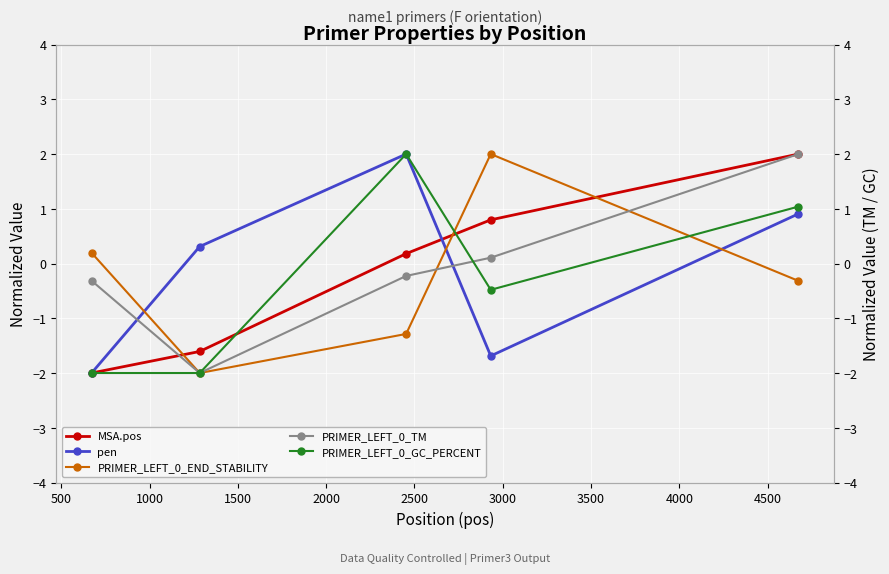

True or false: PRIMER_LEFT_0_END_STABILITY has more than 0 interior local peaks.

True